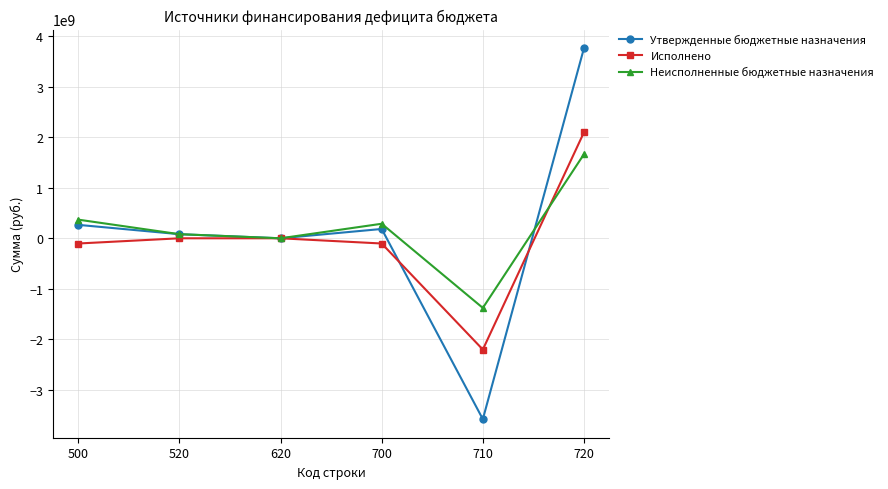

What is the maximum value shown in the chart?

3759818761.2